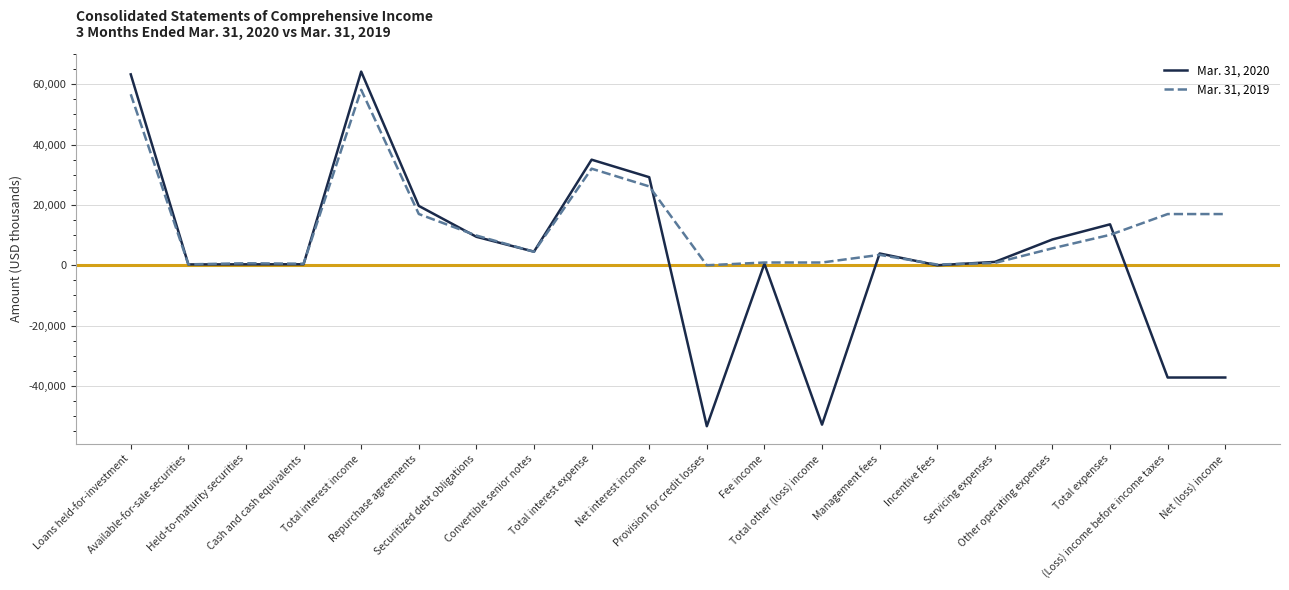

At which label does Mar. 31, 2020 first exceed 3907?

Loans held-for-investment